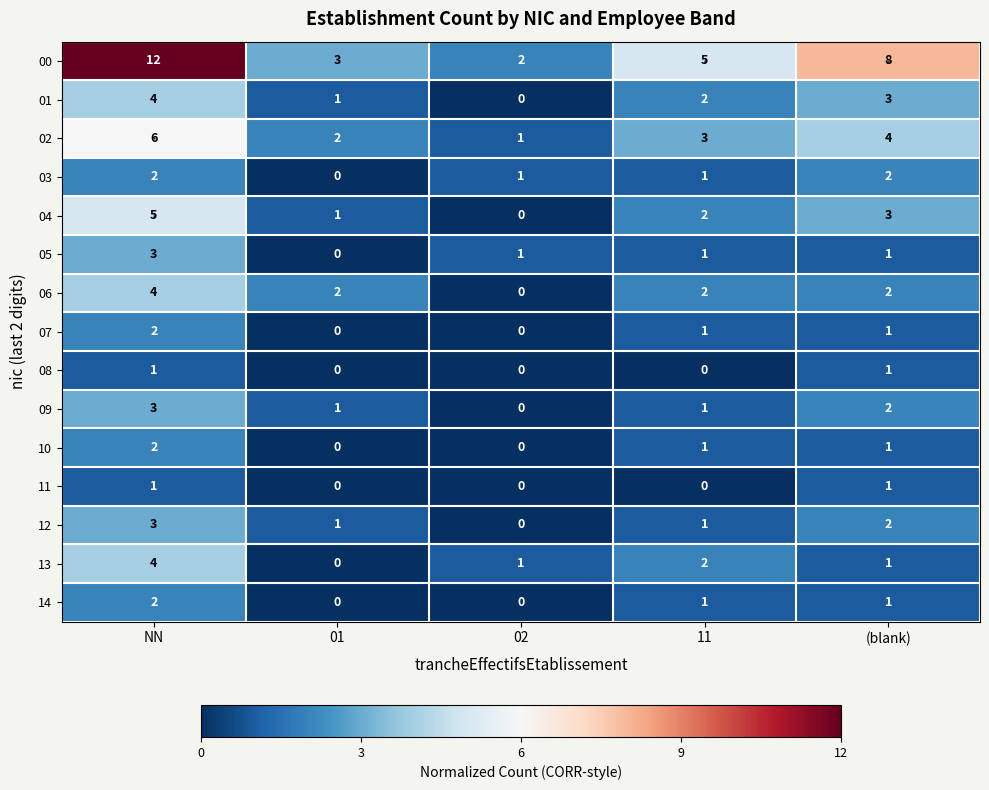

Which series has the largest range (max minus min)?

00